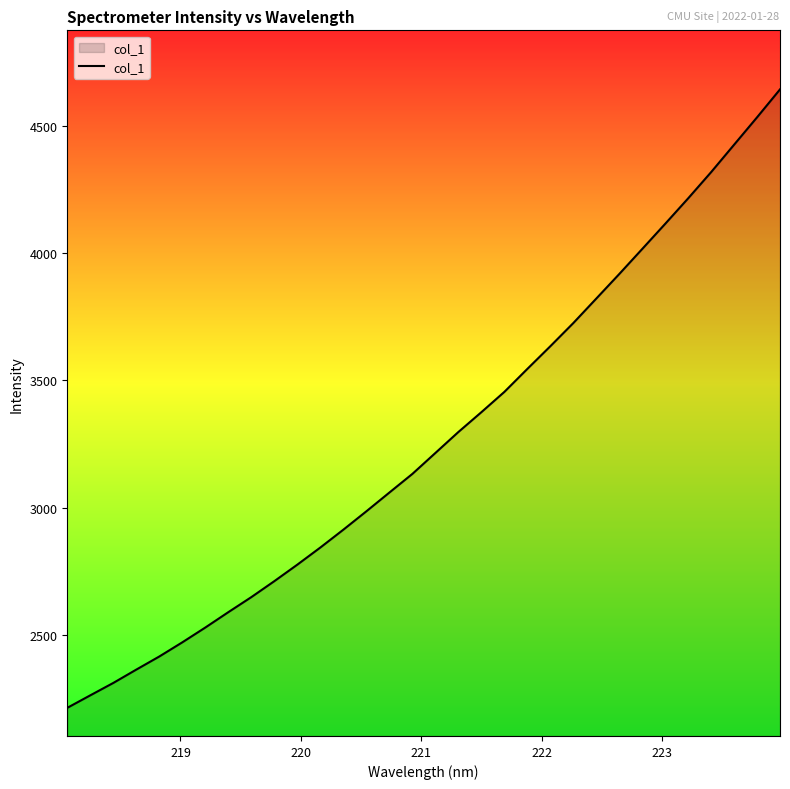

What is the sum of all values?

104485.8